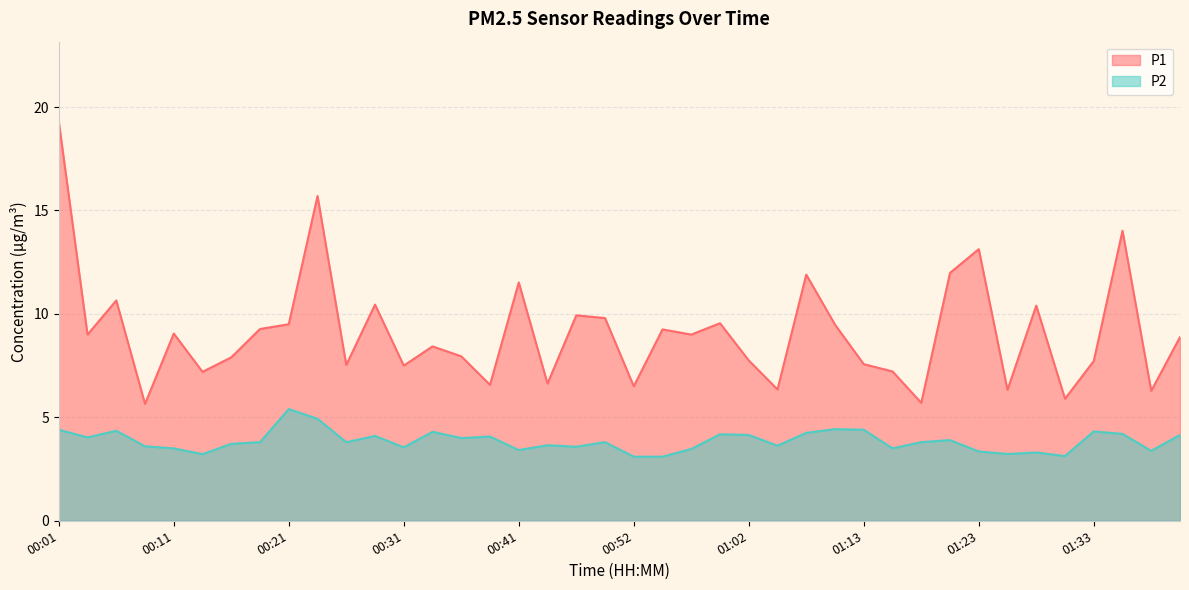

What are all the series names shown in the legend?

P1, P2